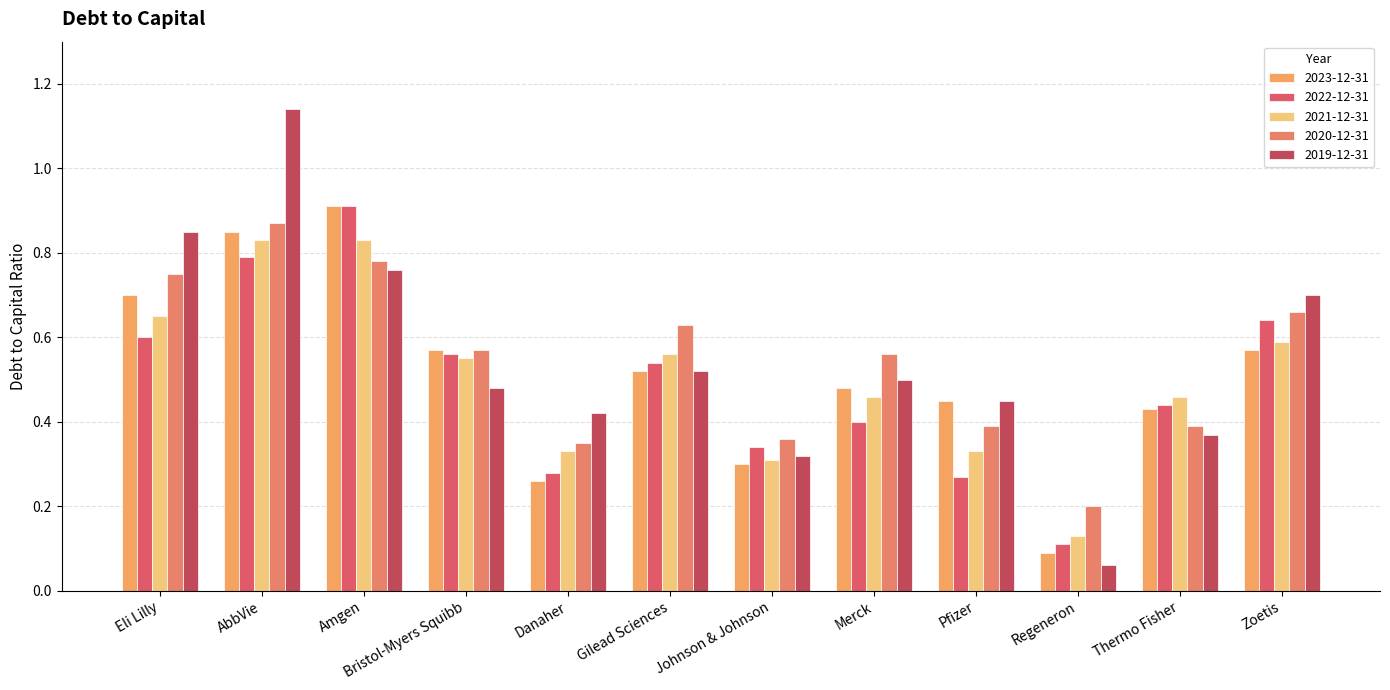

The 2019-12-31 series shows 0.8 at Bristol-Myers Squibb. True or false?

False